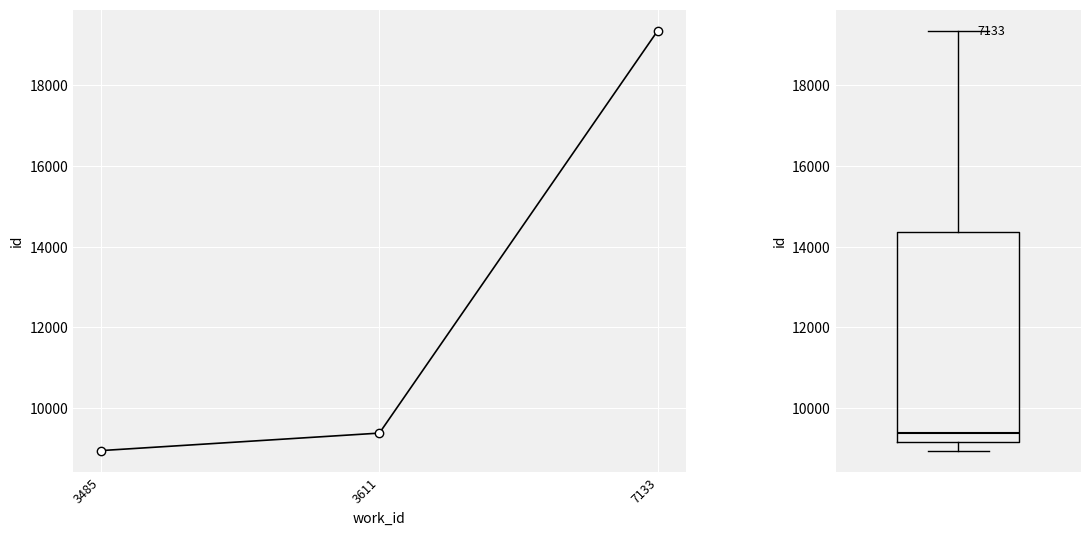

Is this an area chart (filled region under the line)?

No